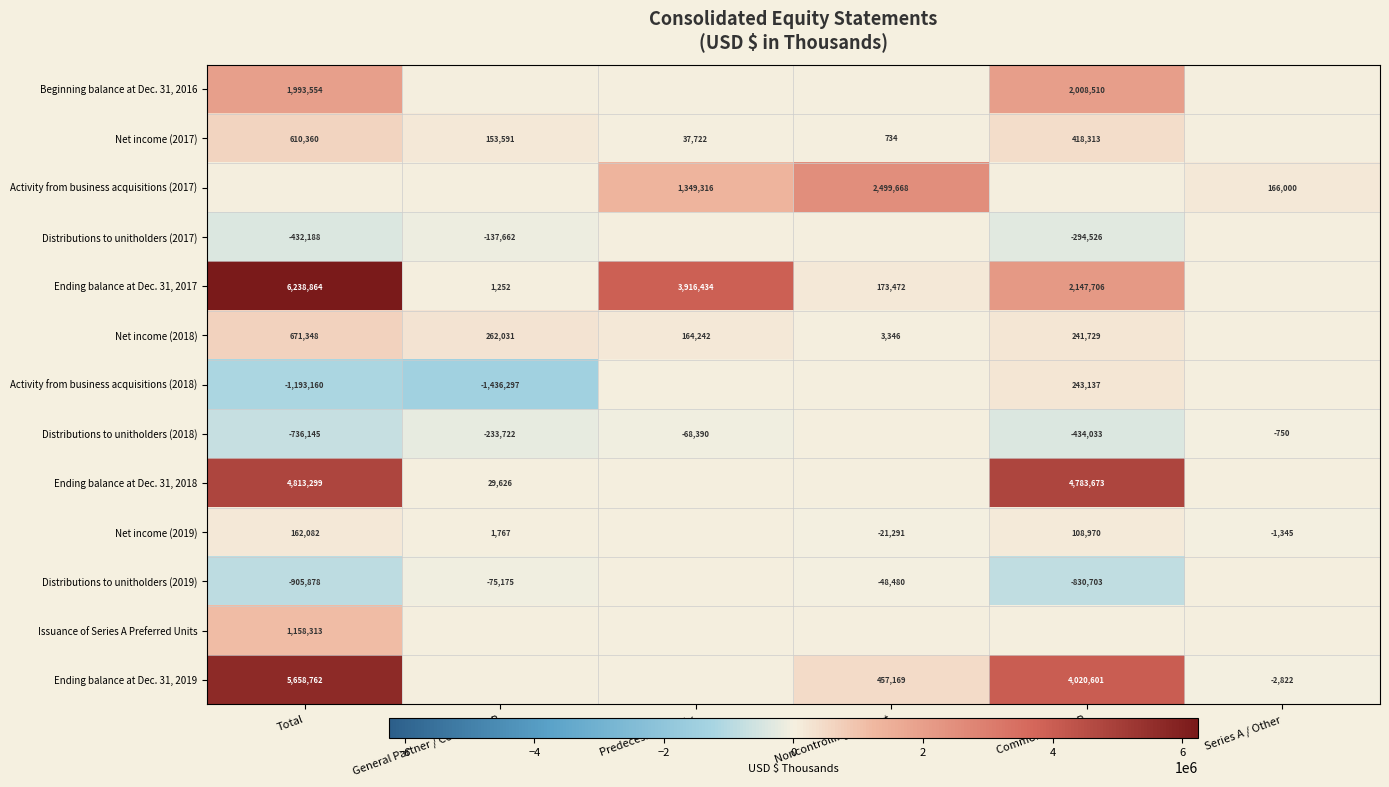

What is the sum of the Activity from business acquisitions (2018) values at Common Units LP and Total?

-950023